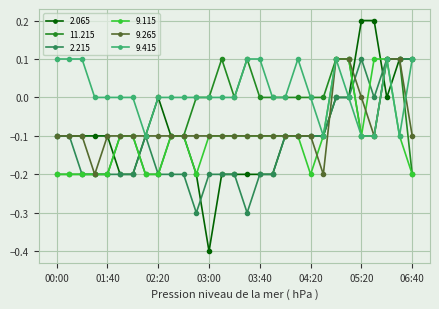

What are all the series names shown in the legend?

2.065, 11.215, 2.215, 9.115, 9.265, 9.415